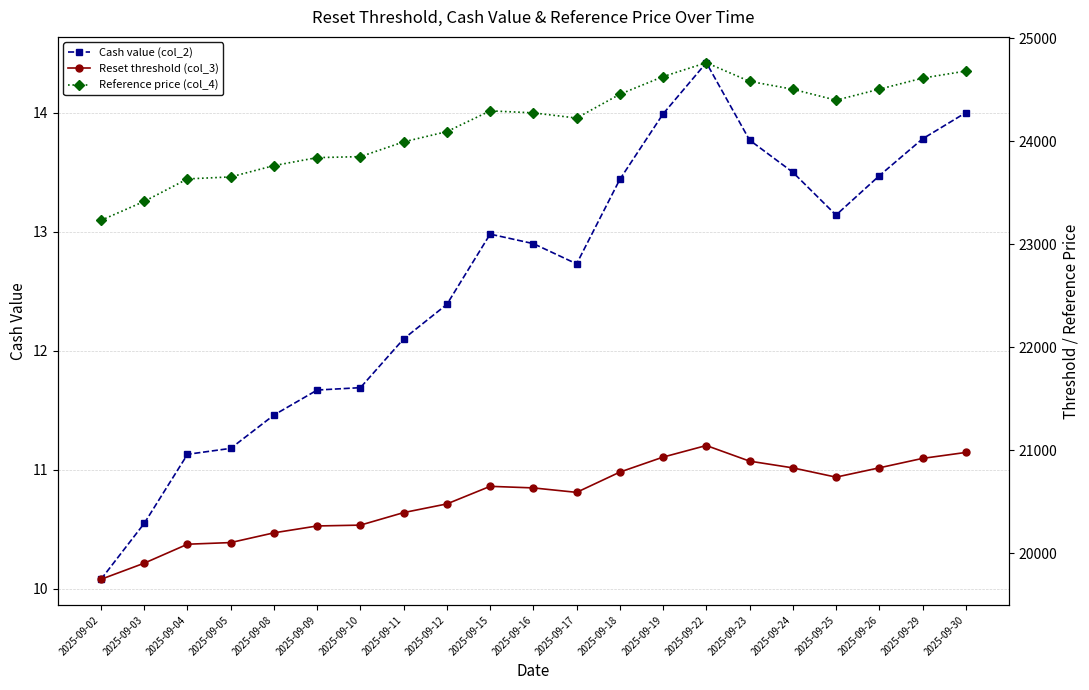

What is the average value of the Reset threshold (col_3) series?

20536.2